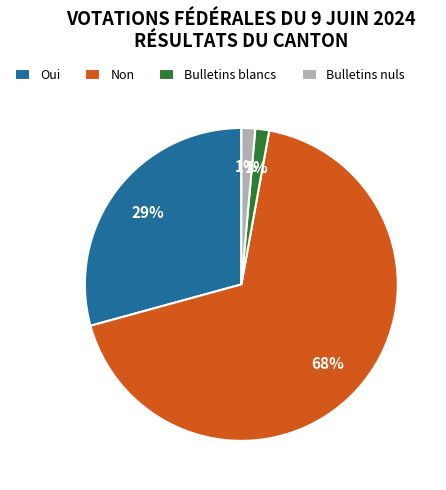

How many segments does this pie chart have?

4